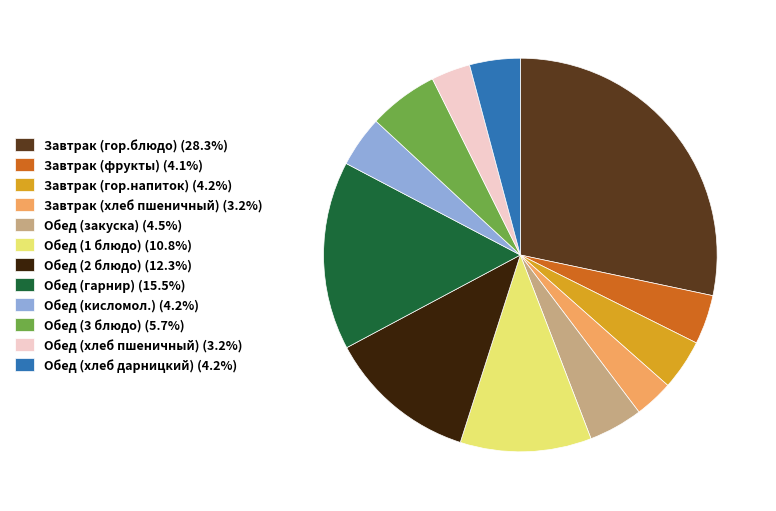

What is the ratio of the value at Завтрак (гор.напиток) (4.2%) to the value at Обед (2 блюдо) (12.3%)?

0.3